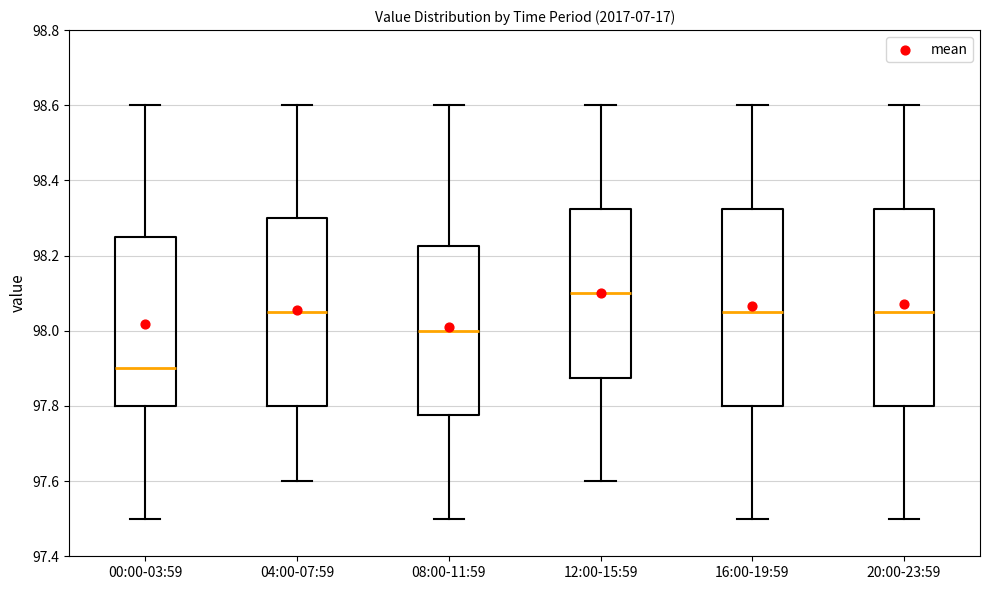

Where is the upper edge of the box for 20:00-23:59 on the y-axis? The values are not printed on the chart, so give them approximately, as read against the axis.

98.32